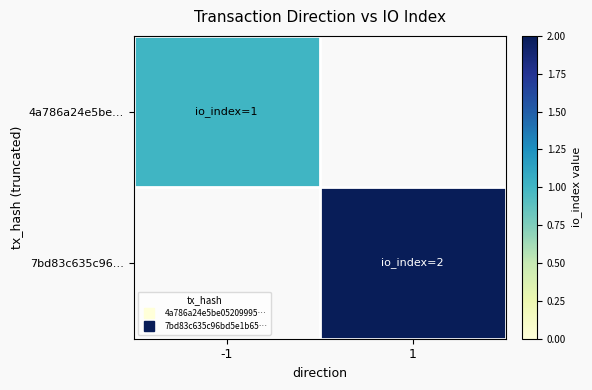

How many values in 4a786a24e5be… are above zero?

1